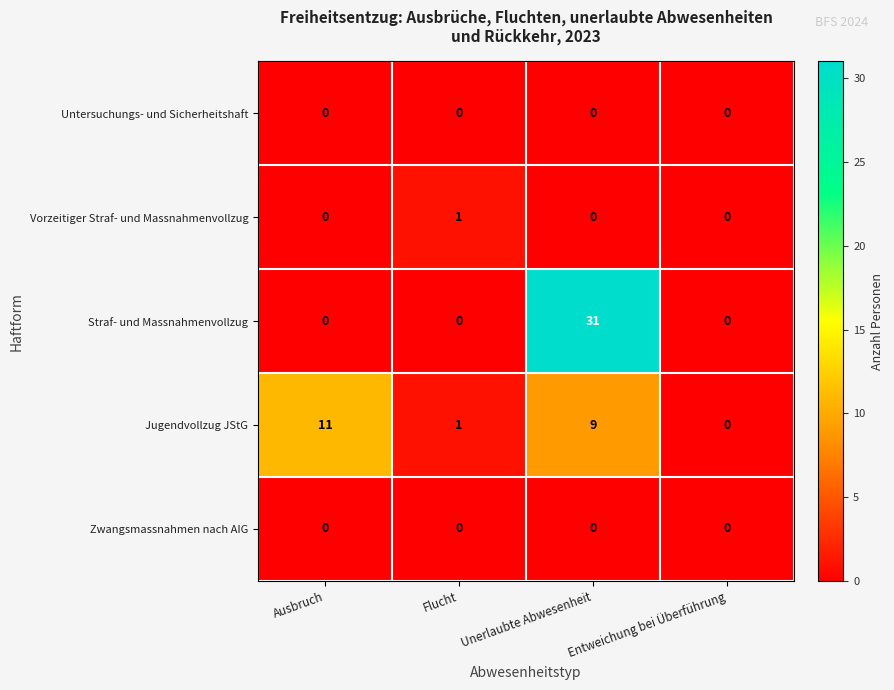

True or false: Zwangsmassnahmen nach AIG has a value of 0 at Flucht.

True